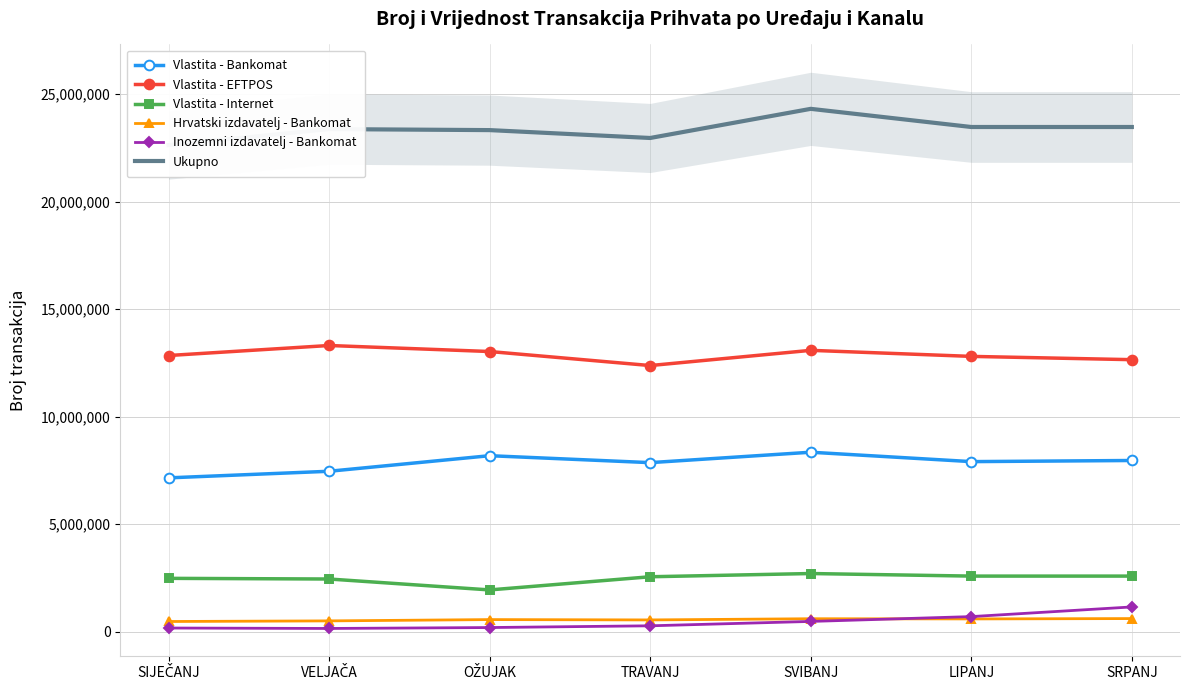

How many distinct data groups are displayed?

6